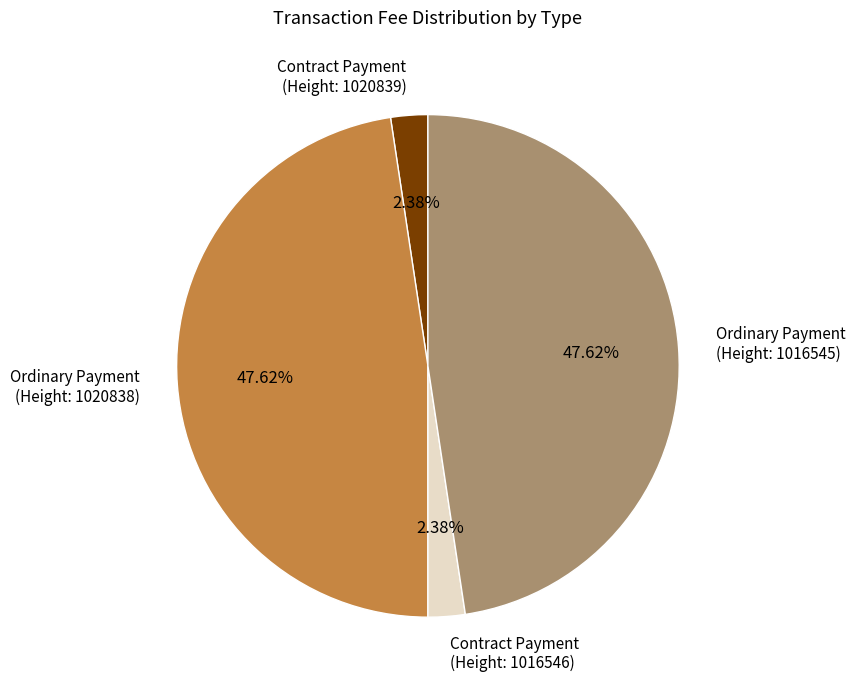

Does Ordinary Payment (Height: 1016545) represent more than half of the total?

No